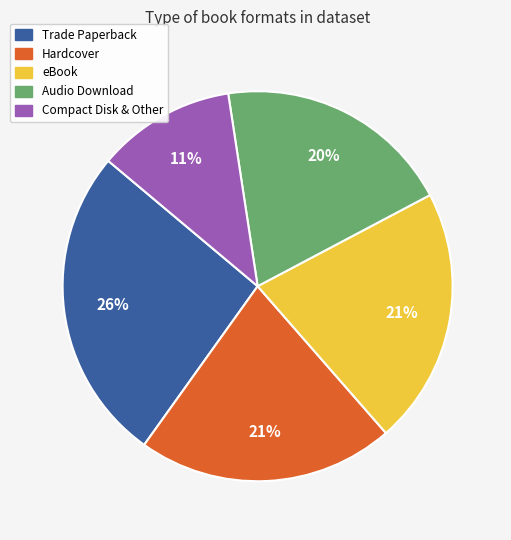

Is there any slice that represents more than half of the pie?

No